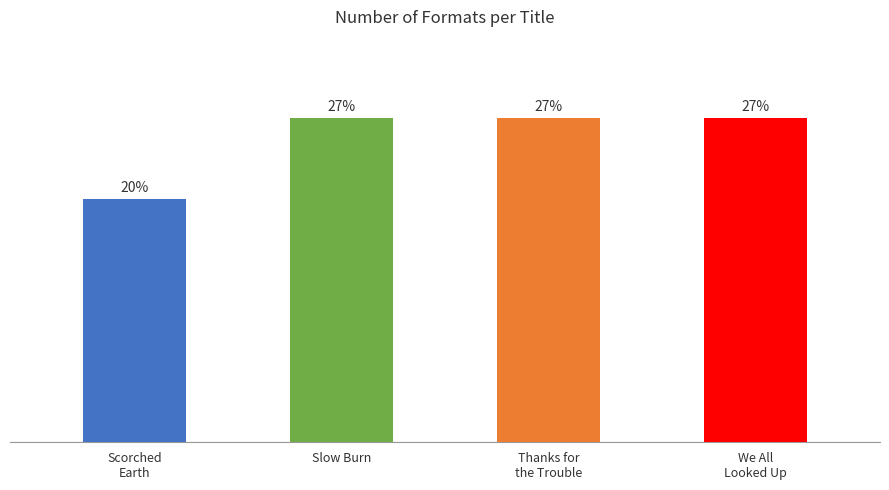

Does the chart contain any negative values?

No